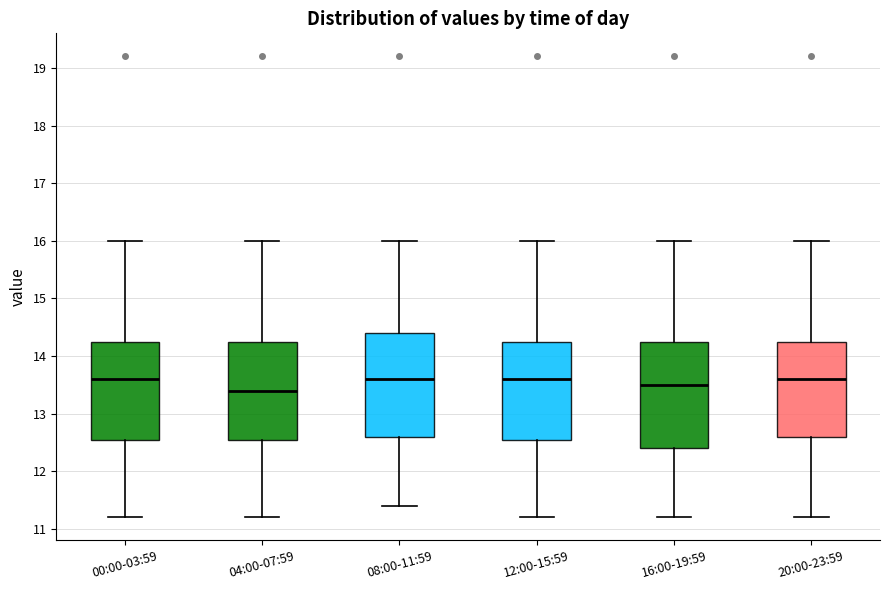

Where does the median line of the box for 08:00-11:59 sit on the y-axis? The values are not printed on the chart, so give them approximately, as read against the axis.

13.6